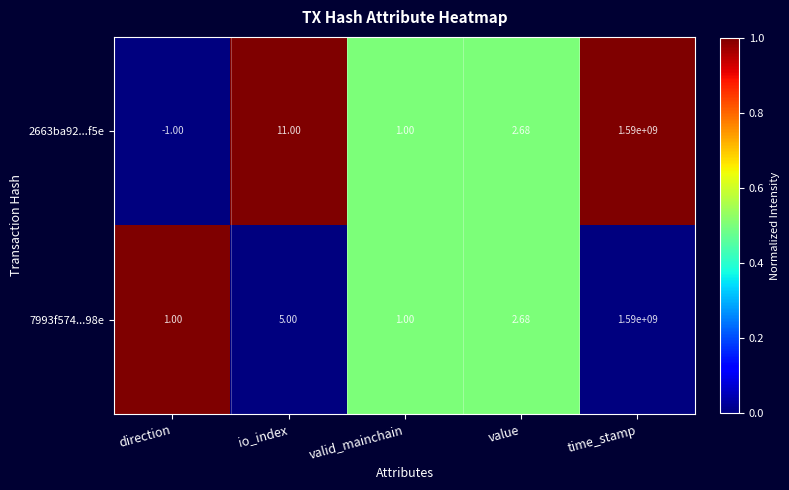

Where does the 7993f574...98e series first go above 2?

io_index